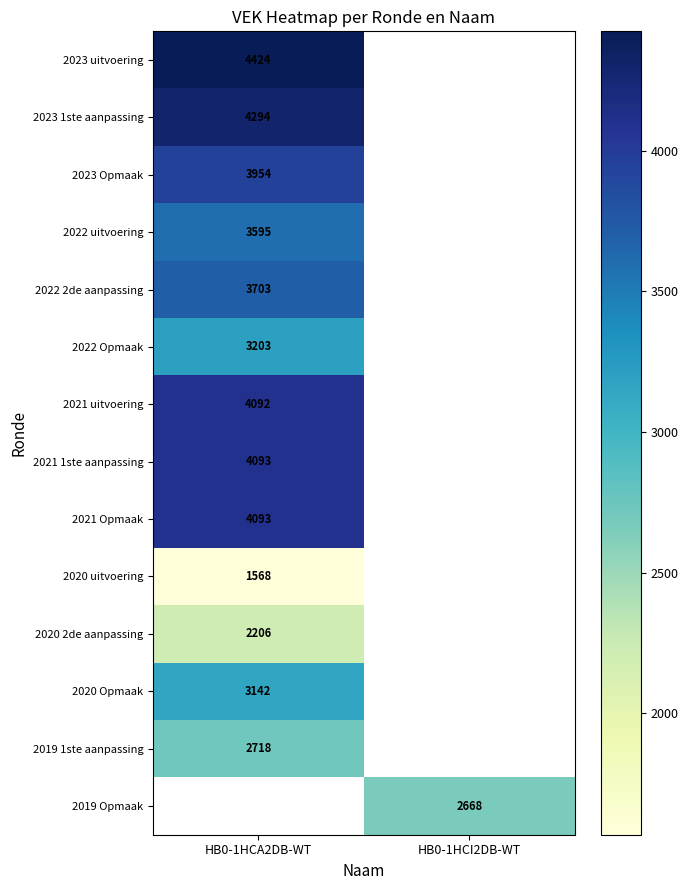

The 2020 2de aanpassing series shows 2206 at HB0-1HCA2DB-WT. True or false?

True